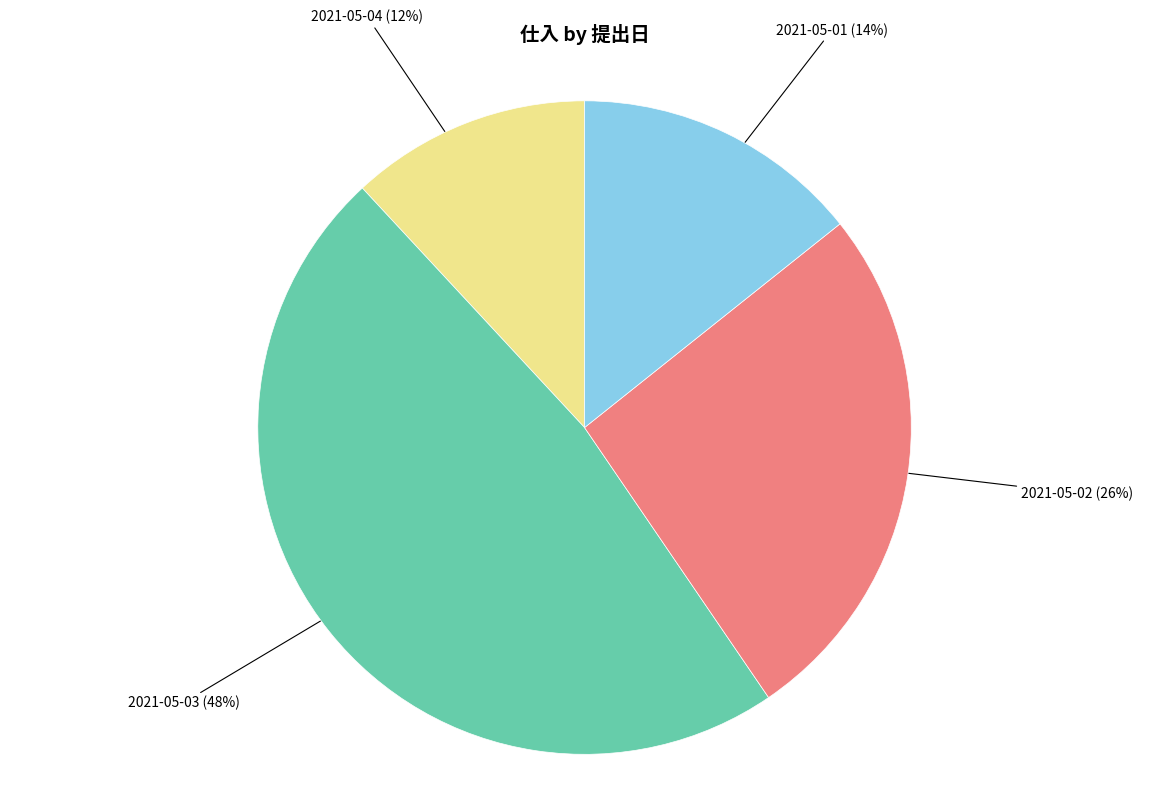

How many segments does this pie chart have?

4